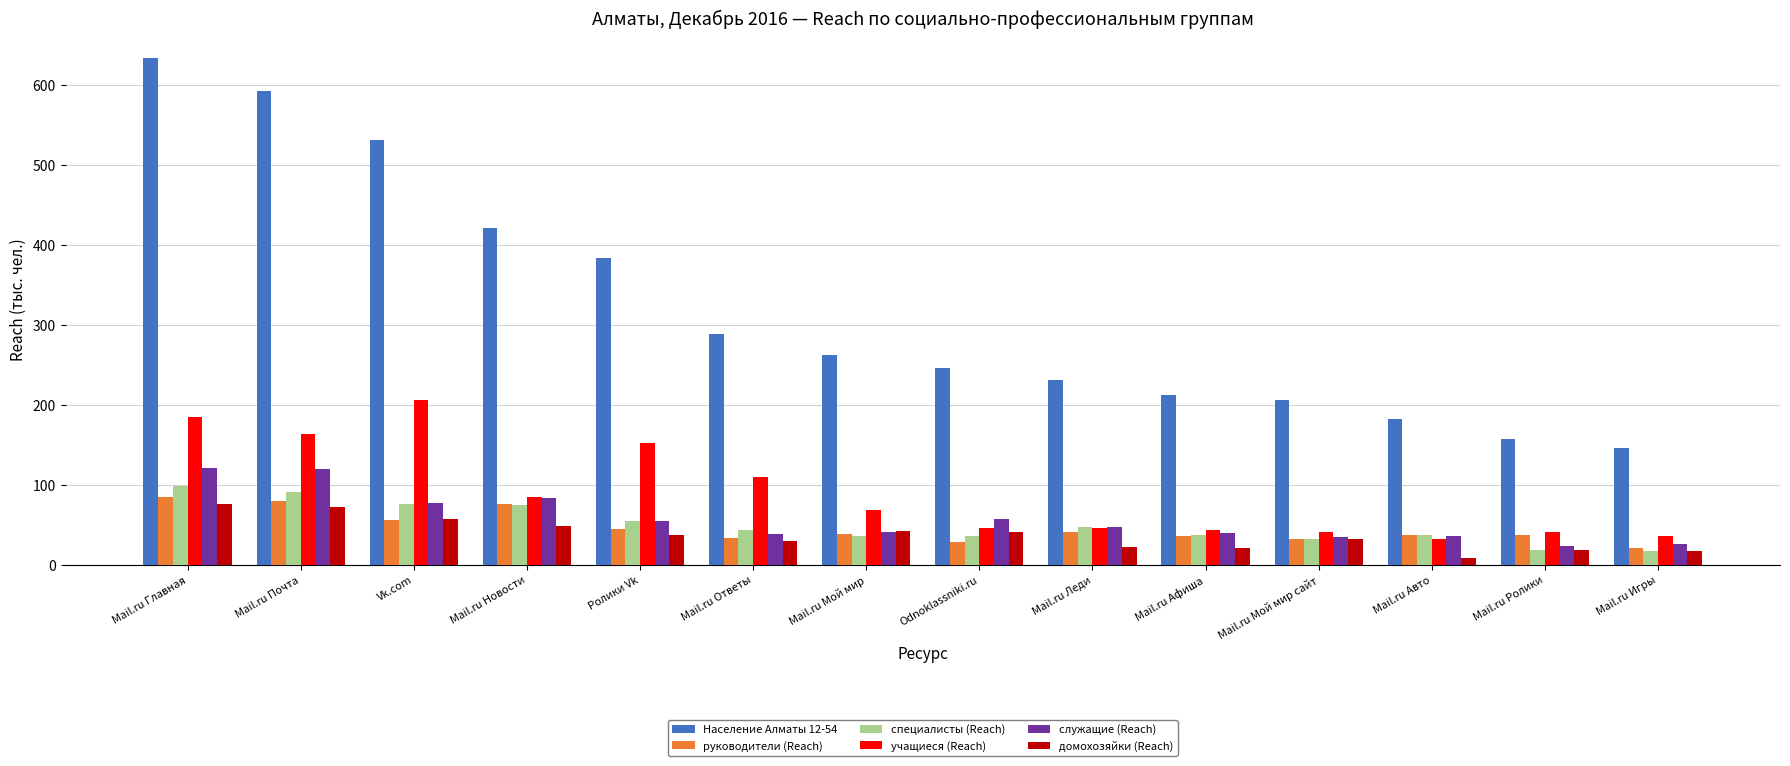

At how many categories does at least one series exceed 329?

5